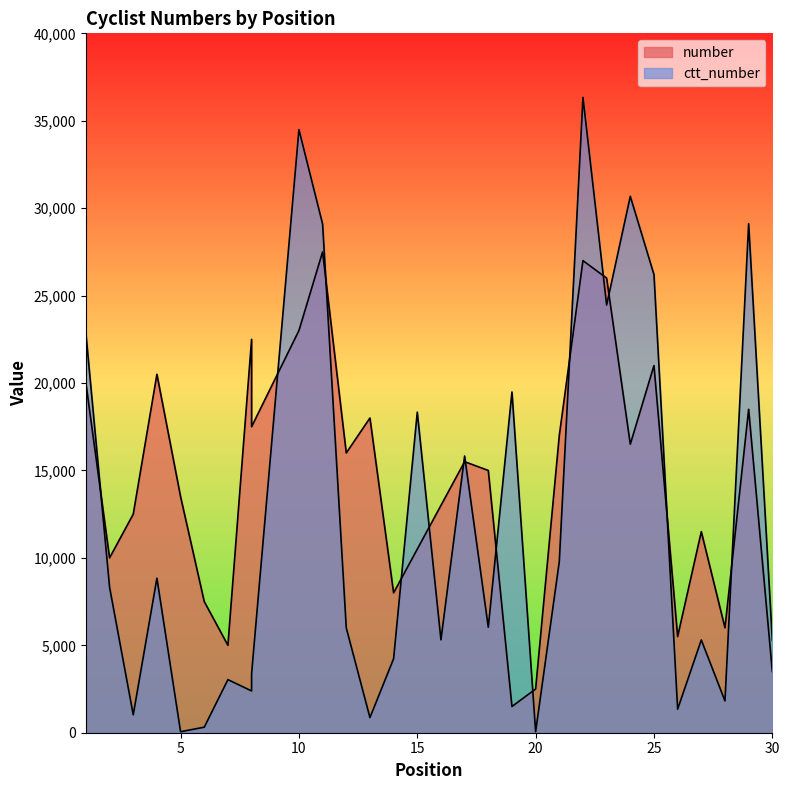

What are all the series names shown in the legend?

number, ctt_number